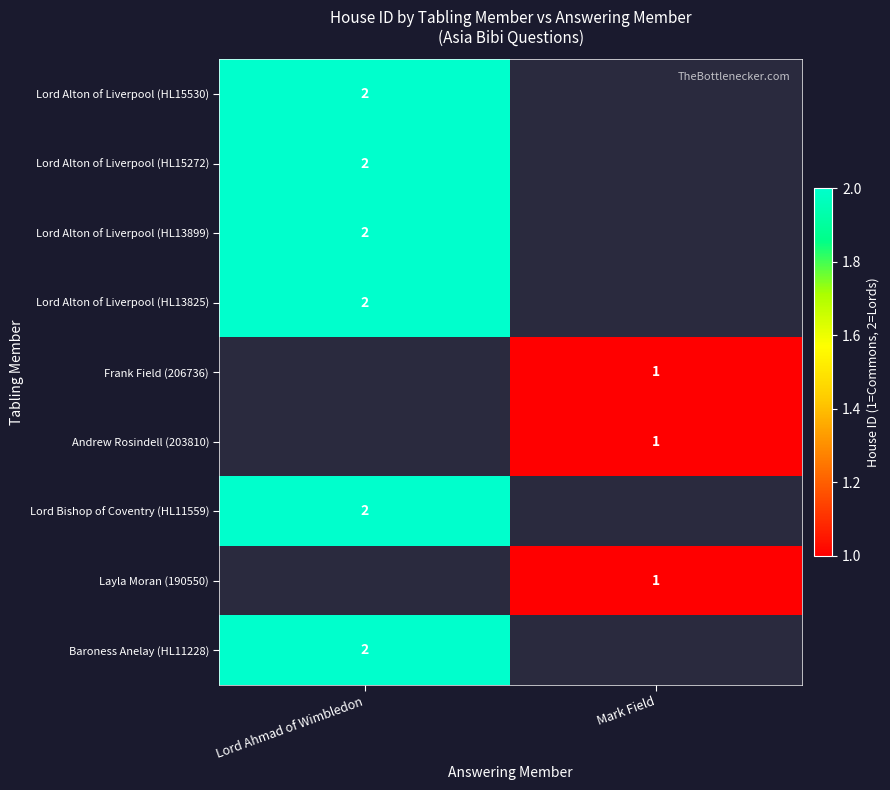

Which series has the largest total across all categories?

Lord Alton of Liverpool (HL15530)